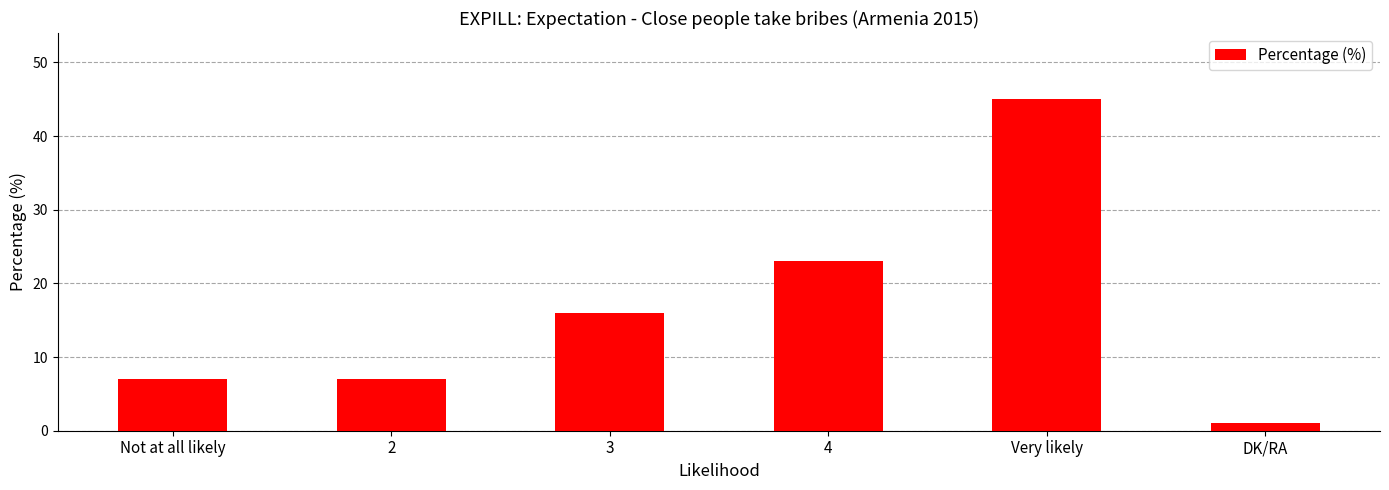

Which has a higher value, 2 or DK/RA?

2